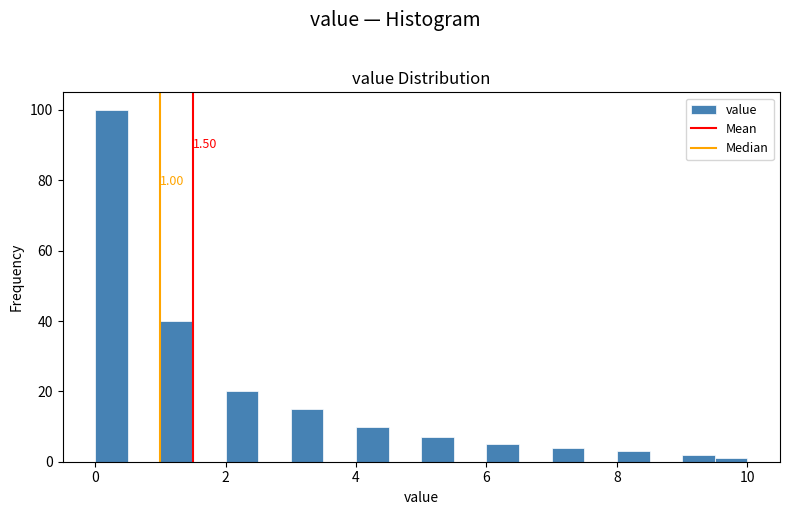

Read against the x-axis, roughly where is the centre of the tallest bar?

0.2